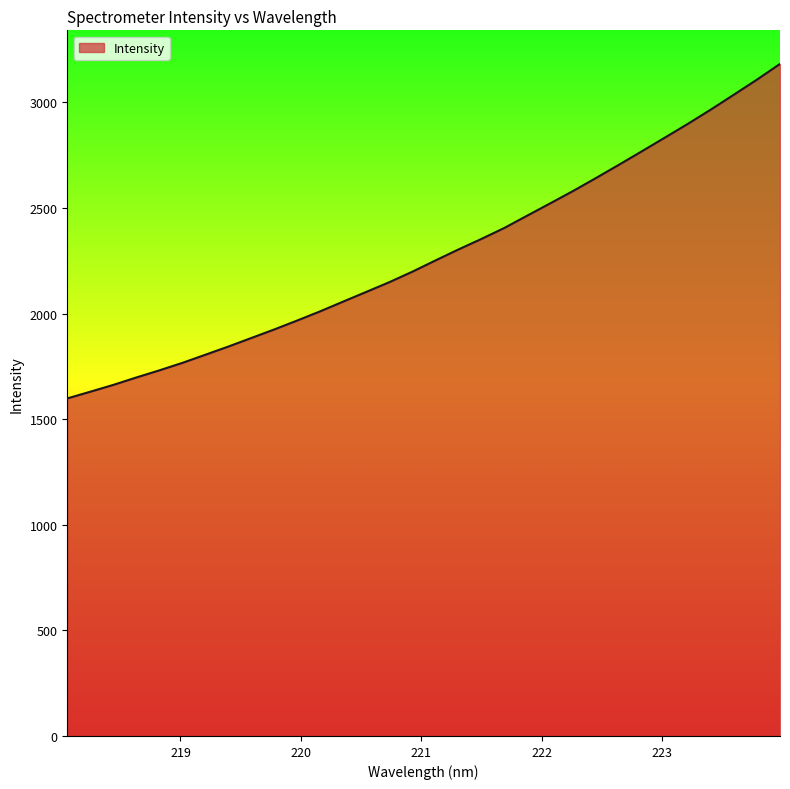

What is the greatest value displayed?

3182.0